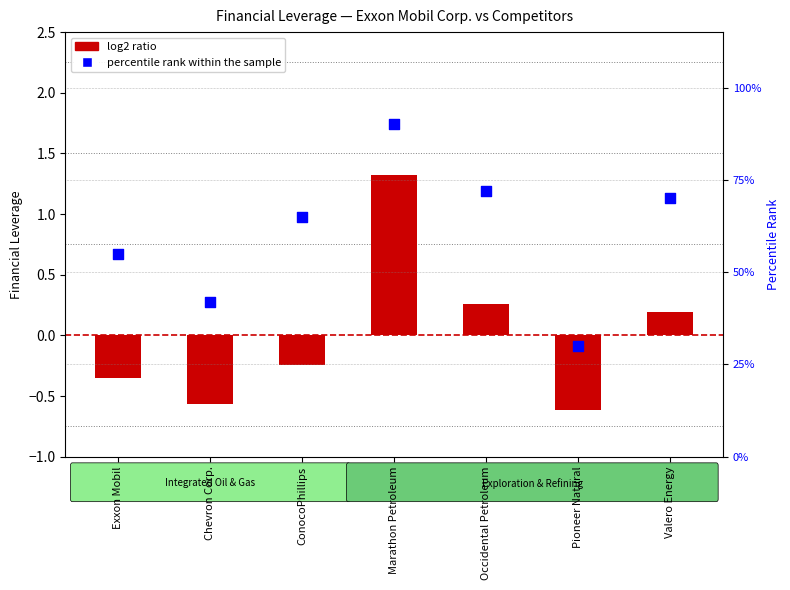

Which series reaches the minimum Y coordinate?

log2 ratio